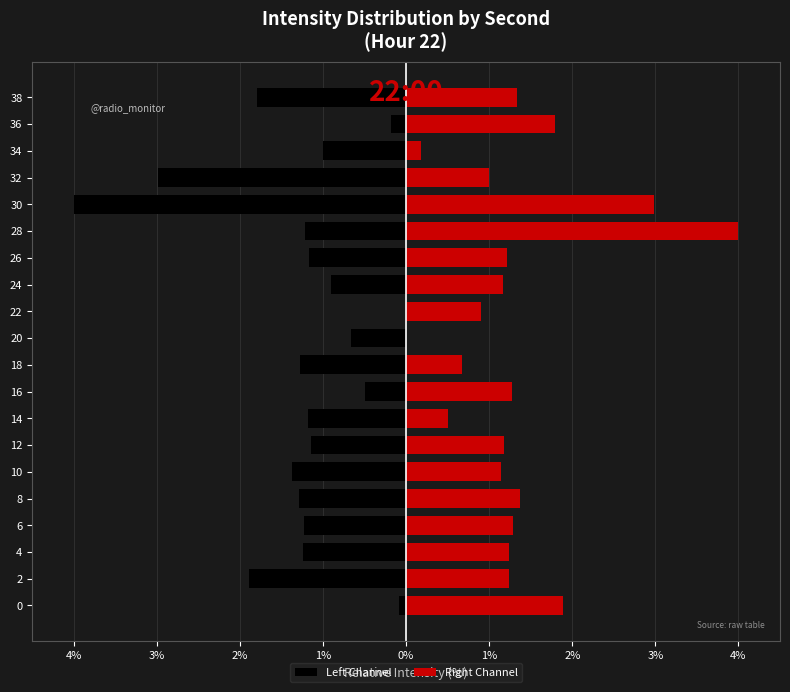

Which series changed the most between 30 and 36?

Left Channel